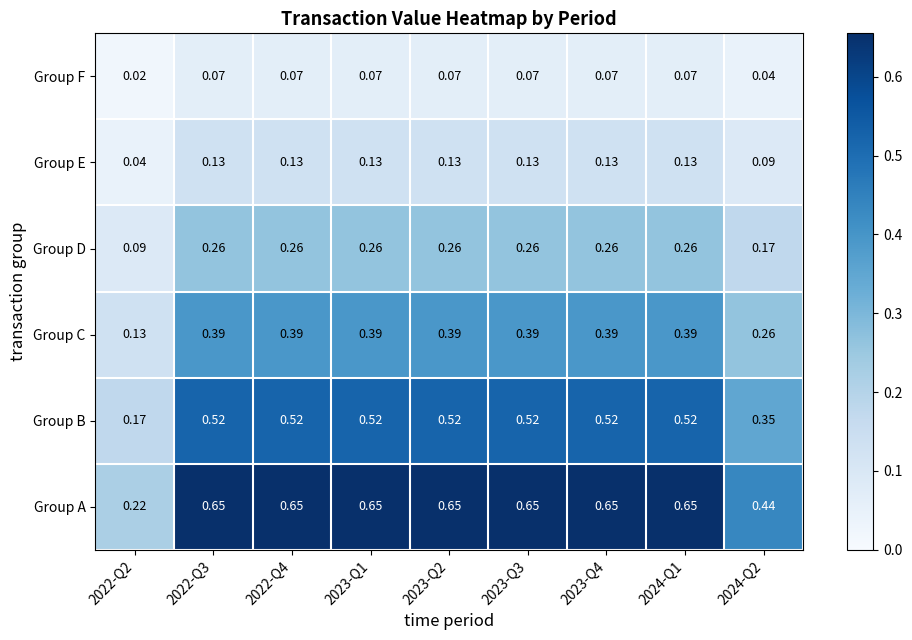

Between 2022-Q2 and 2023-Q3, which series saw the biggest shift?

Group A